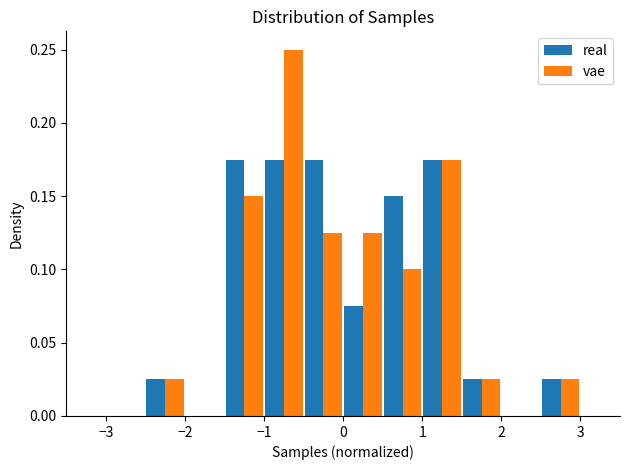

What is the height of the vae bar covering -1.5 to -1.0 on the x-axis? The values are not printed on the chart, so give them approximately, as read against the axis.

0.150